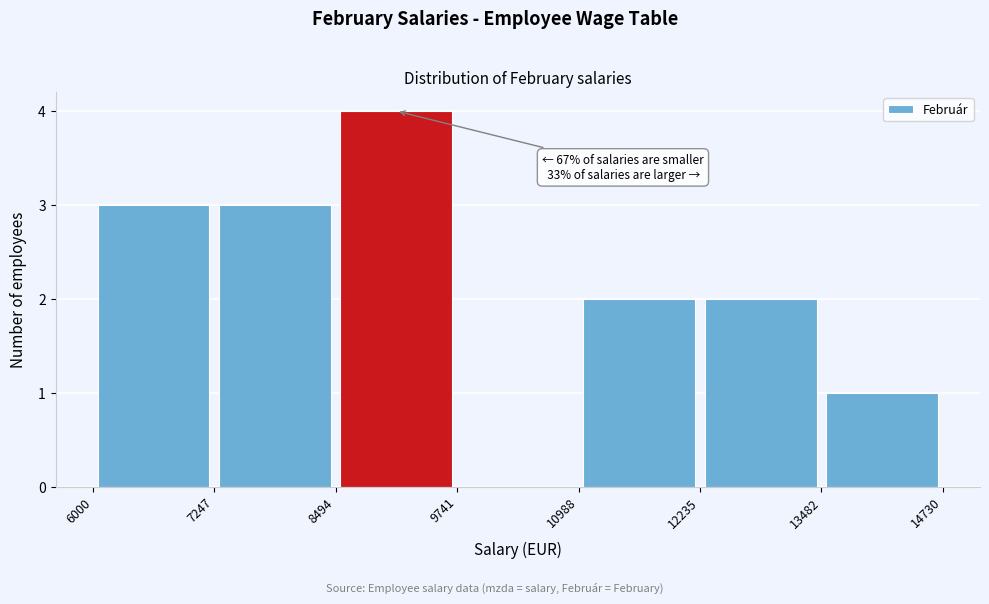

Which range on the x-axis has the tallest bar?

8494 to 9741